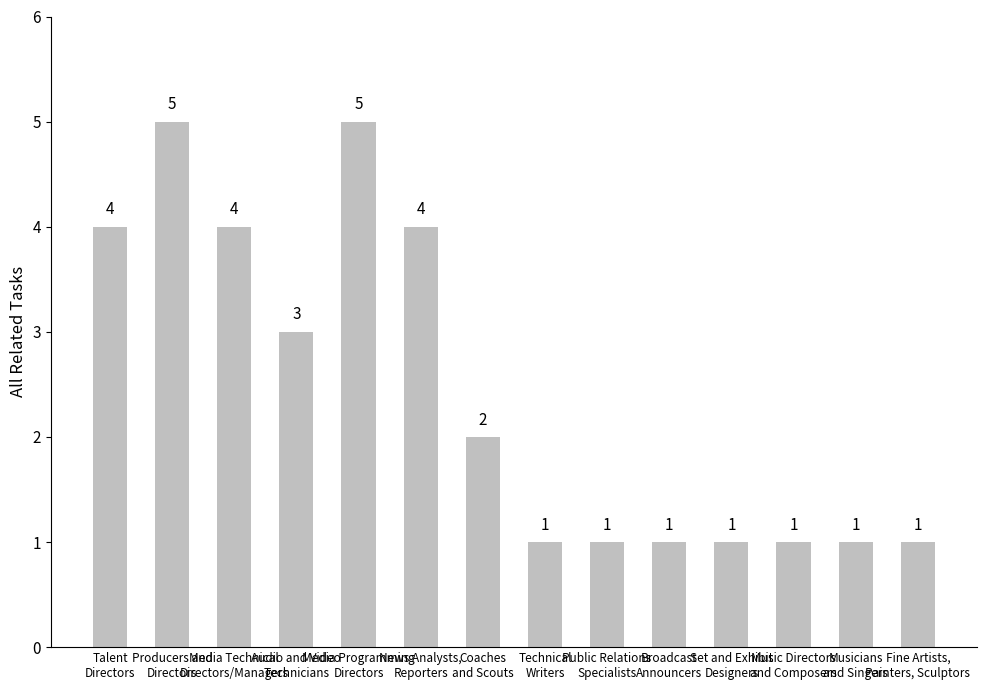

Reading left to right, what are all the values shown in this chart?

Talent
Directors=4	Producers and
Directors=5	Media Technical
Directors/Managers=4	Audio and Video
Technicians=3	Media Programming
Directors=5	News Analysts,
Reporters=4	Coaches
and Scouts=2	Technical
Writers=1	Public Relations
Specialists=1	Broadcast
Announcers=1	Set and Exhibit
Designers=1	Music Directors
and Composers=1	Musicians
and Singers=1	Fine Artists,
Painters, Sculptors=1